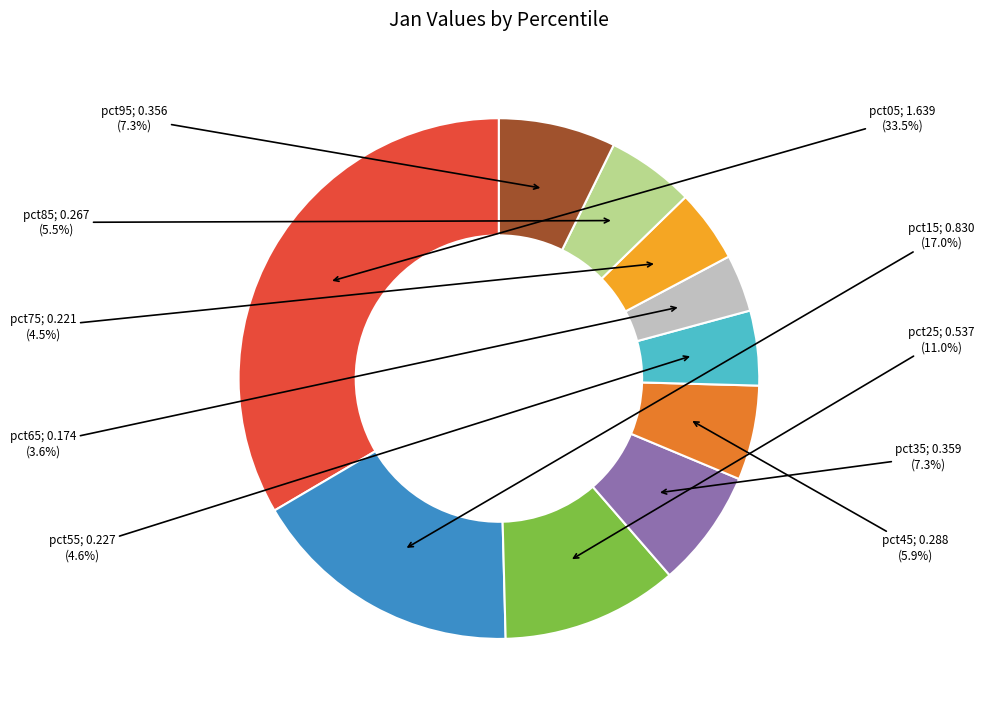

How many slices are in this pie chart?

10